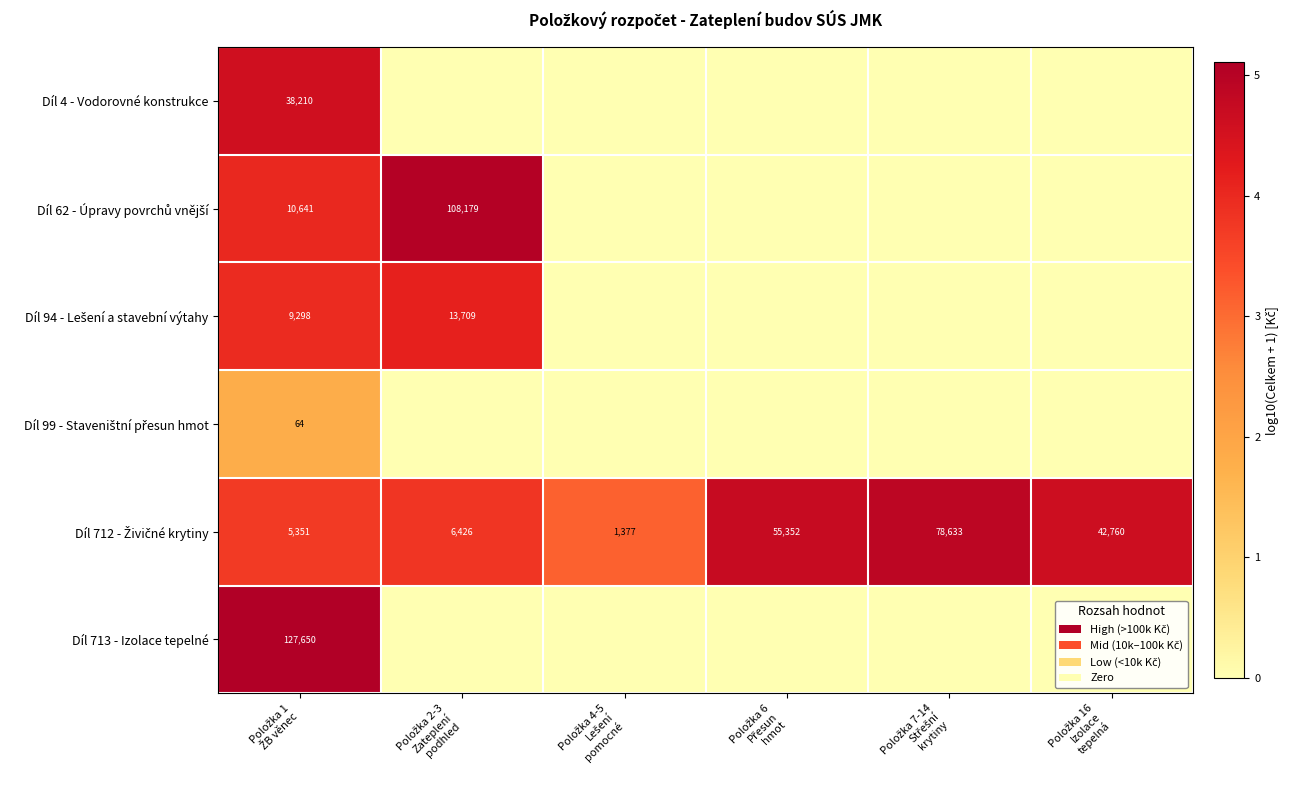

Is it true that Díl 713 - Izolace tepelné equals 0.0 at Položka 4-5 Lešení pomocné?

True